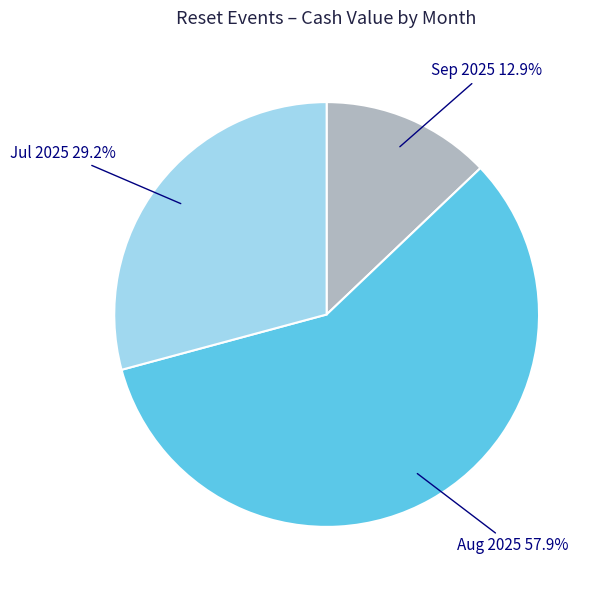

Is there any slice that represents more than half of the pie?

Yes